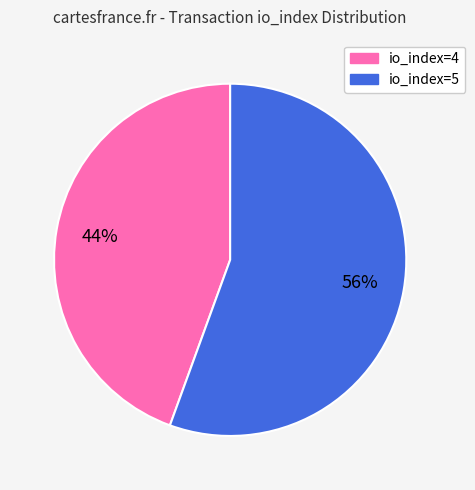

Does io_index=4 represent more than half of the total?

No